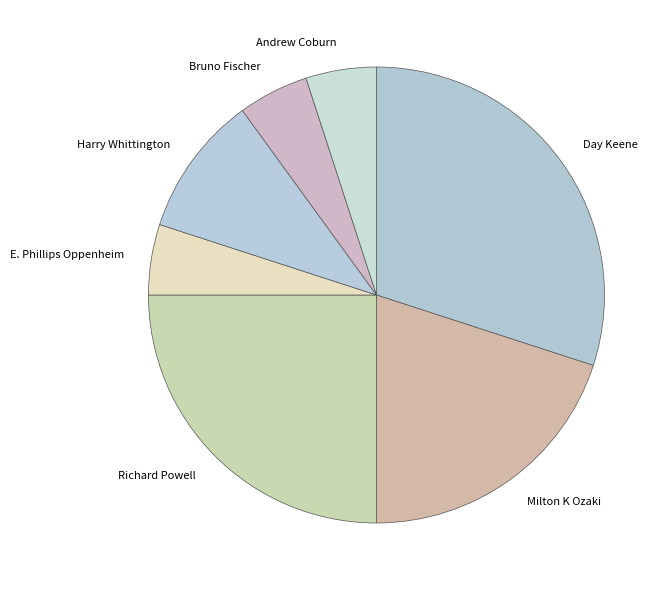

Is it true that Harry Whittington is 21% of the pie?

False